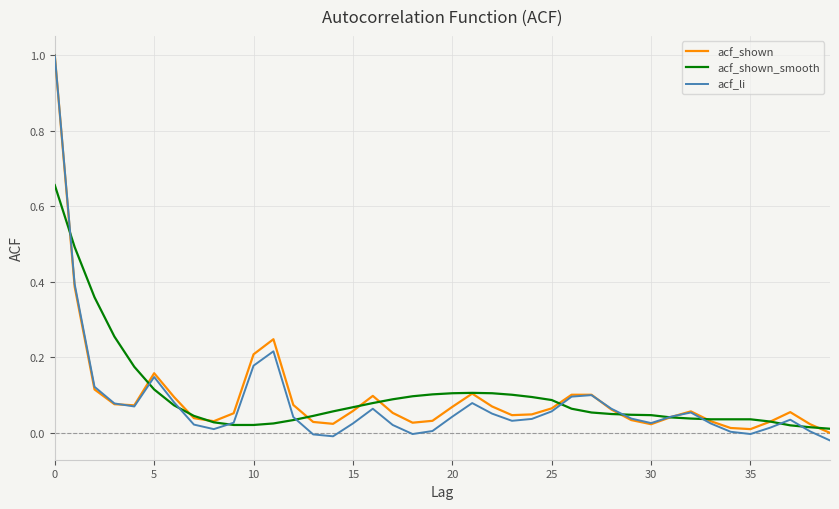

What is the highest value of the acf_shown series?

1.0